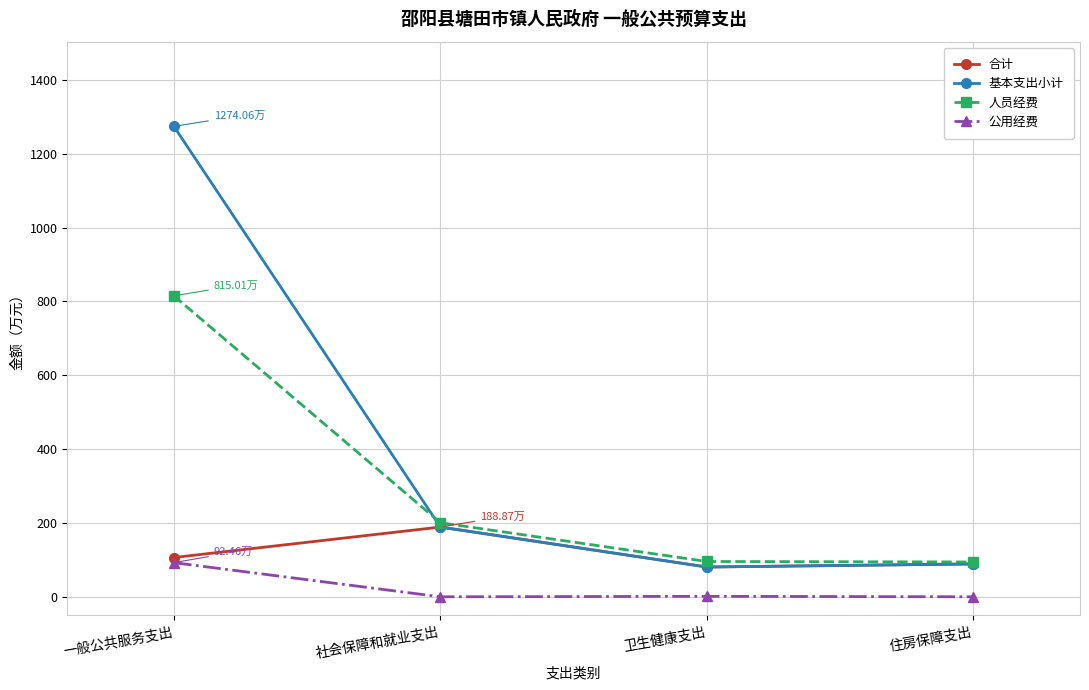

What is the sum of the 合计 values at 住房保障支出 and 一般公共服务支出?

195.3